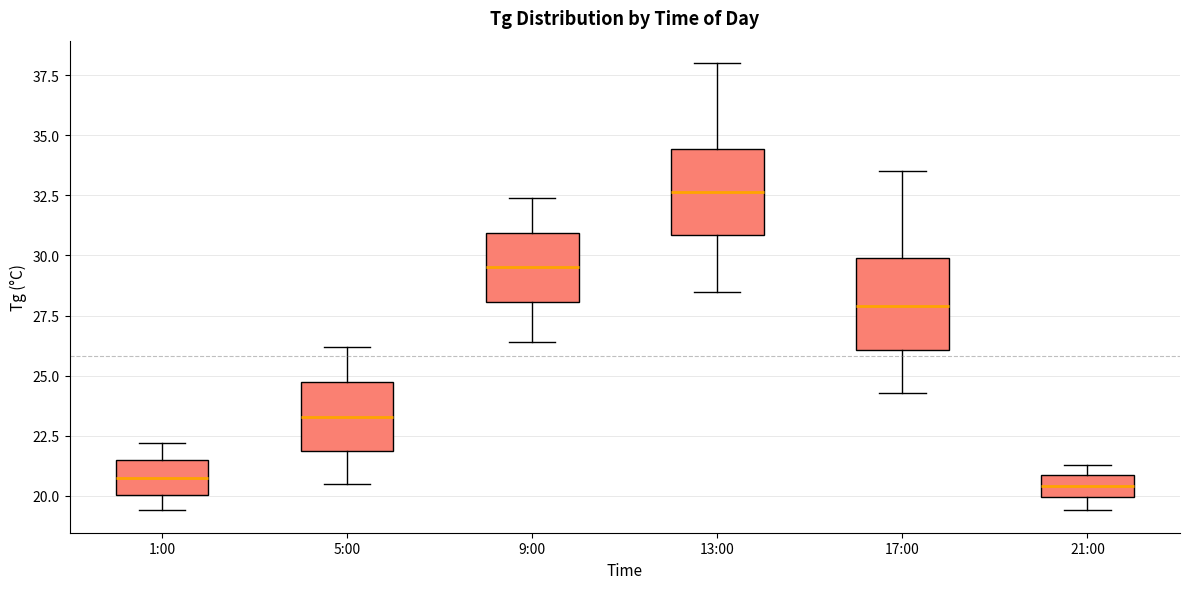

Where does the upper whisker of the box for 9:00 end on the y-axis? The values are not printed on the chart, so give them approximately, as read against the axis.

32.5